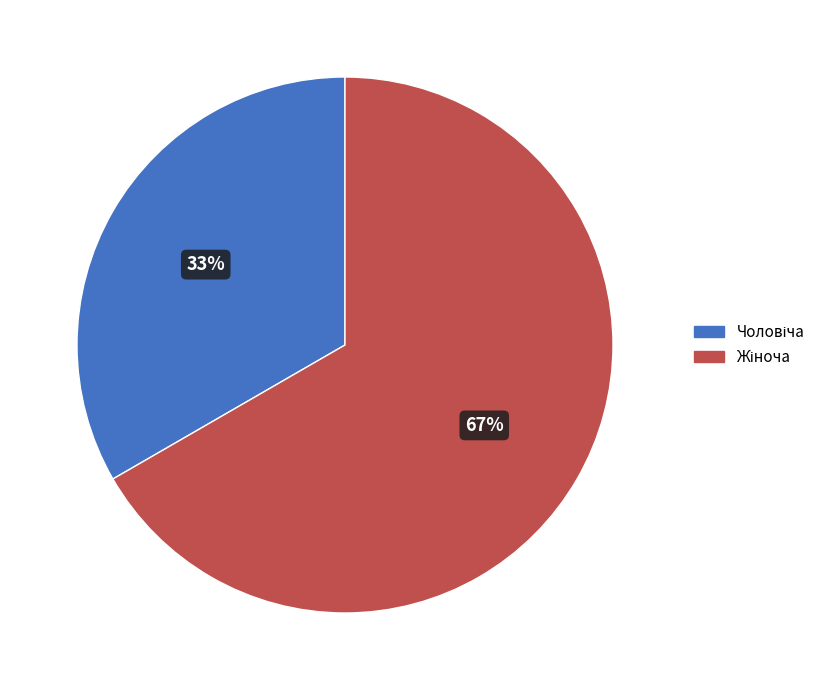

Is there a majority slice in this chart?

Yes